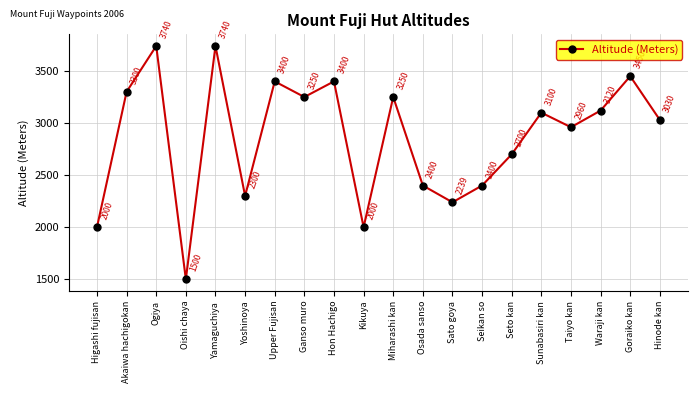

Reading left to right, list all the values displayed in this chart.

2000	3300	3740	1500	3740	2300	3400	3250	3400	2000	3250	2400	2239	2400	2700	3100	2960	3120	3450	3030